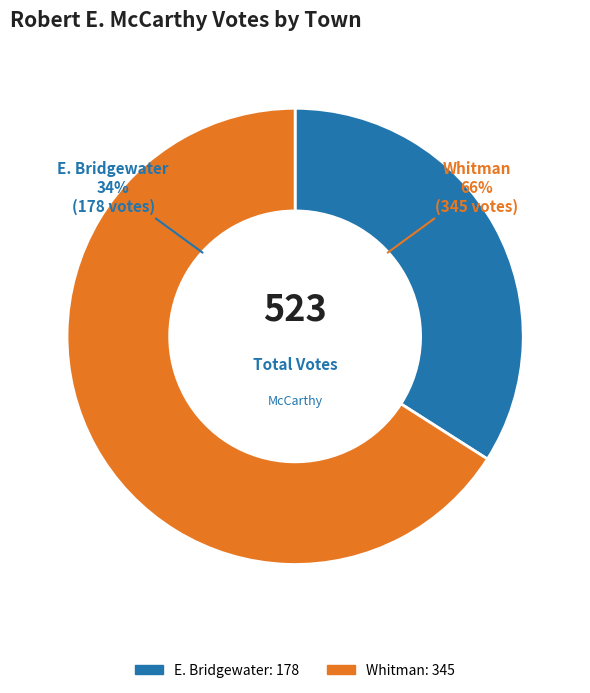

What portion of the pie excludes E. Bridgewater?

66.0%